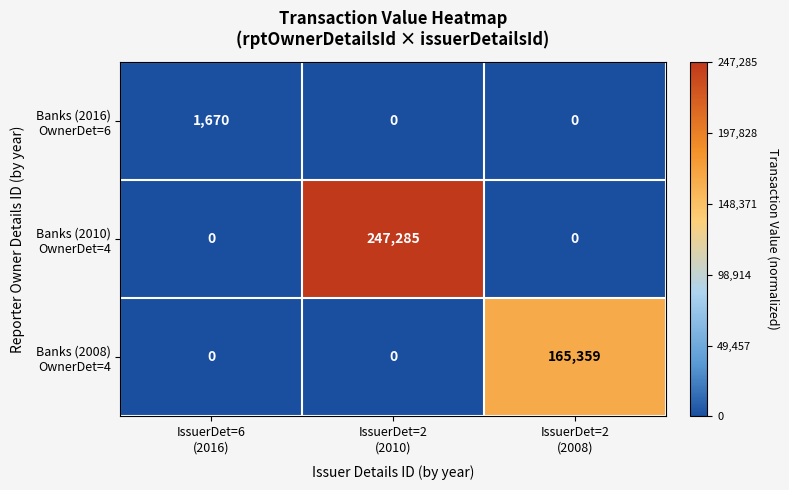

What is the greatest value displayed?

247285